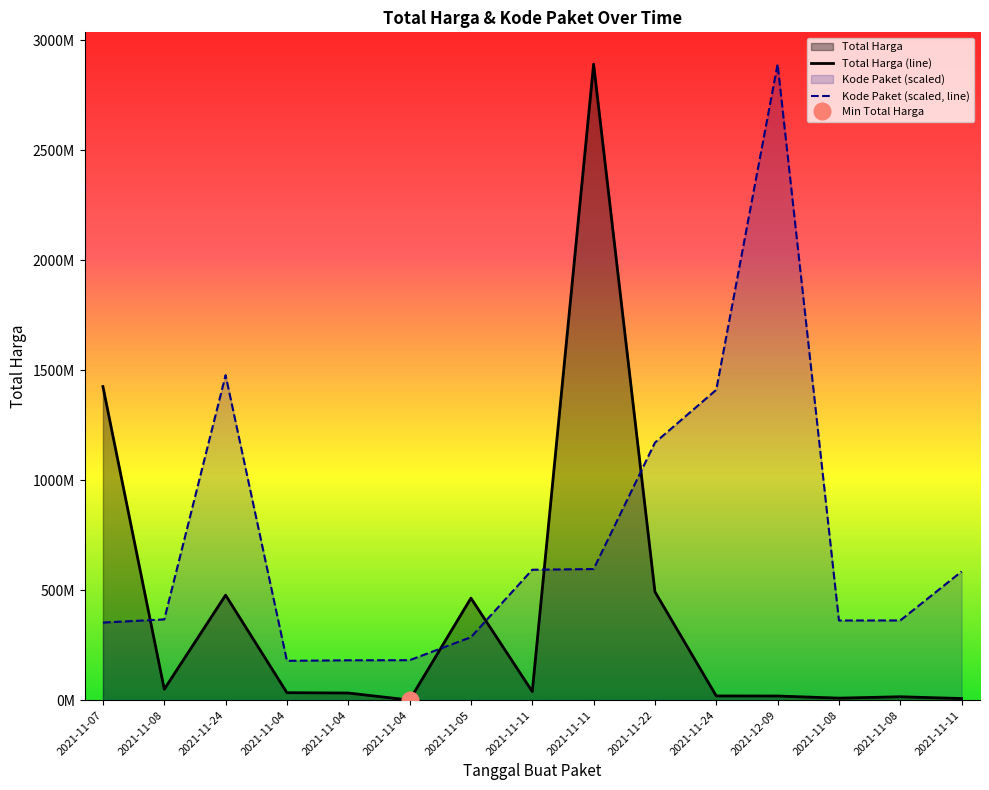

True or false: Kode Paket (scaled, line) and Total Harga (line) cross at least once.

True